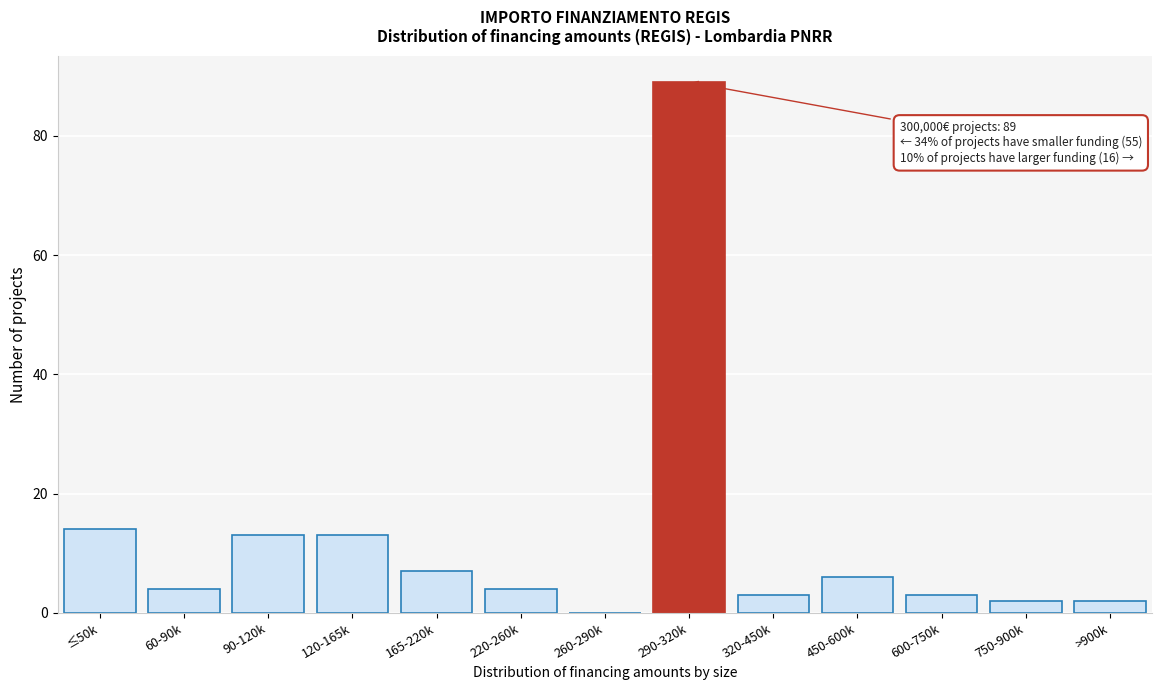

Reading left to right, what are all the values shown in this chart?

≤50k=14	60-90k=4	90-120k=13	120-165k=13	165-220k=7	220-260k=4	260-290k=0	290-320k=89	320-450k=3	450-600k=6	600-750k=3	750-900k=2	>900k=2